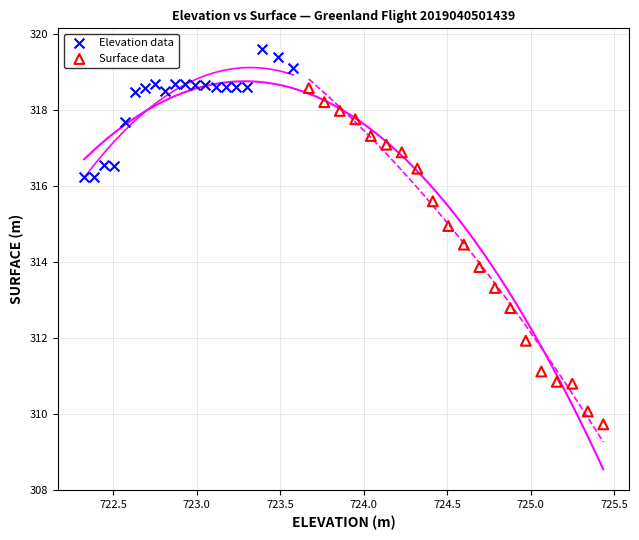

Which series reaches the maximum Y coordinate?

Elevation data